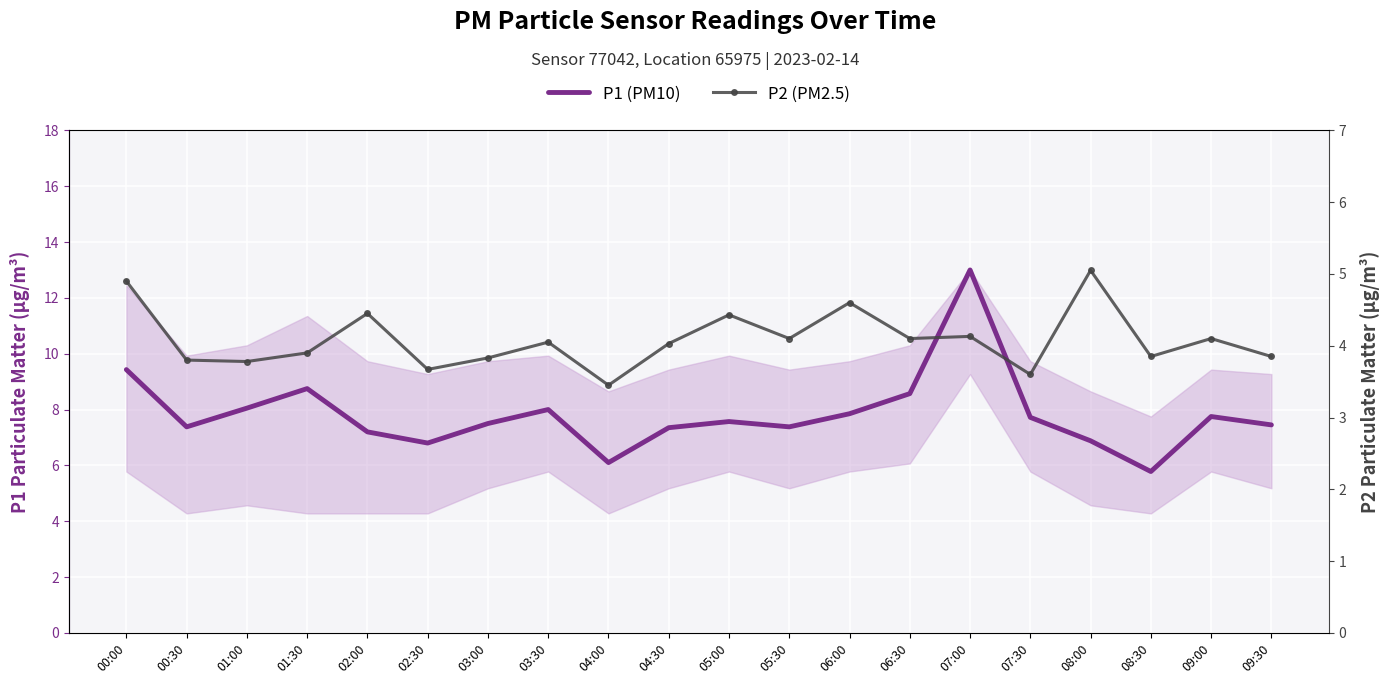

Read the P1 (PM10) value at 02:30.

6.8